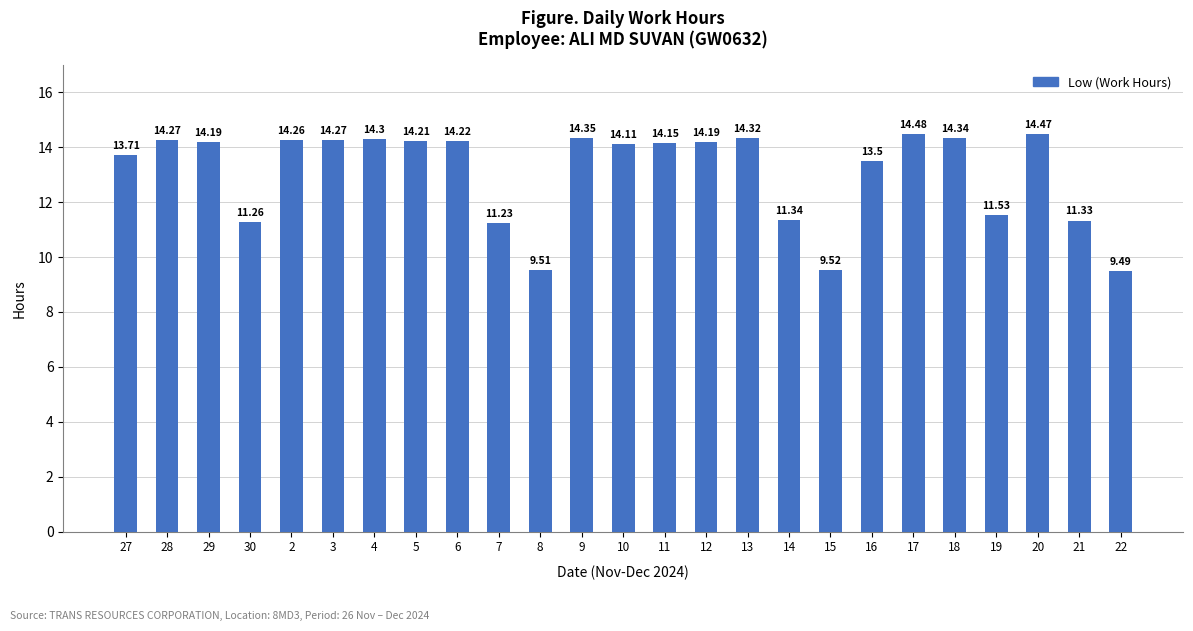

What is the difference between the second highest and minimum values?

5.0